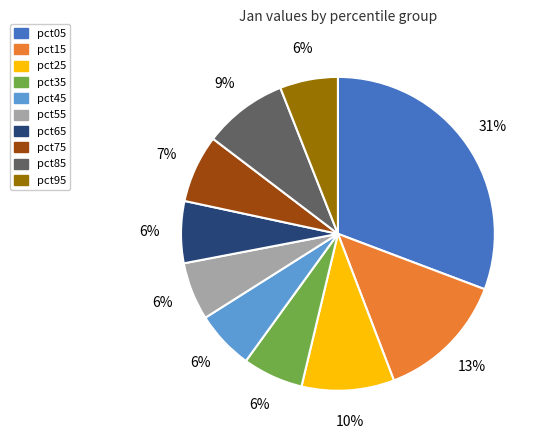

How many slices are in this pie chart?

10